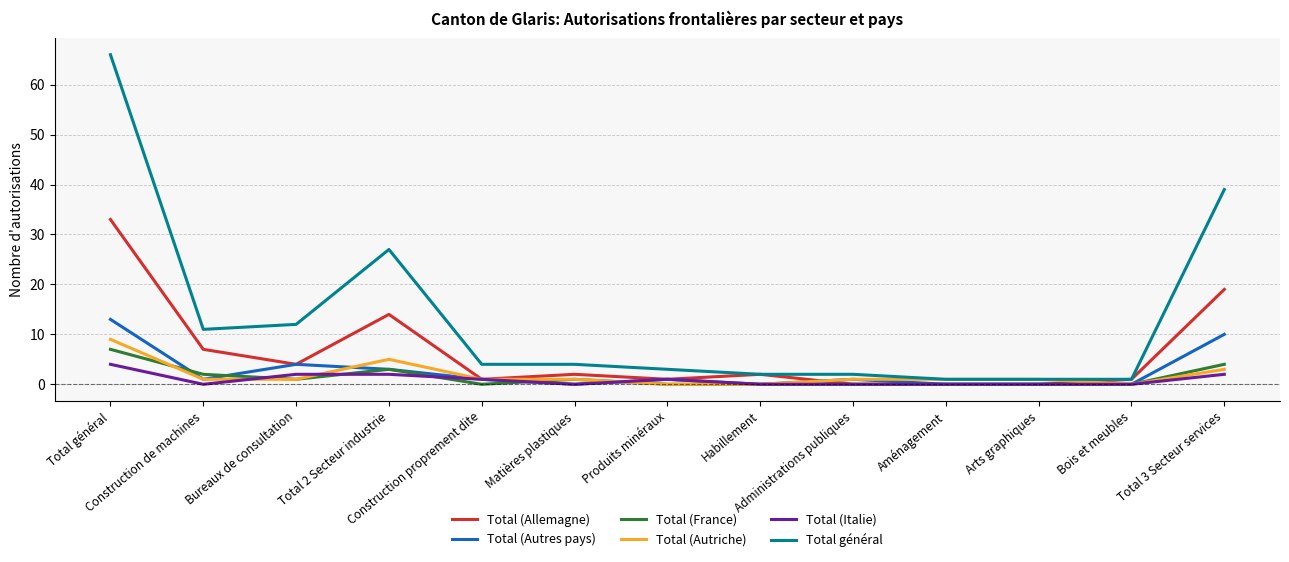

Count the number of categories in the chart.

13